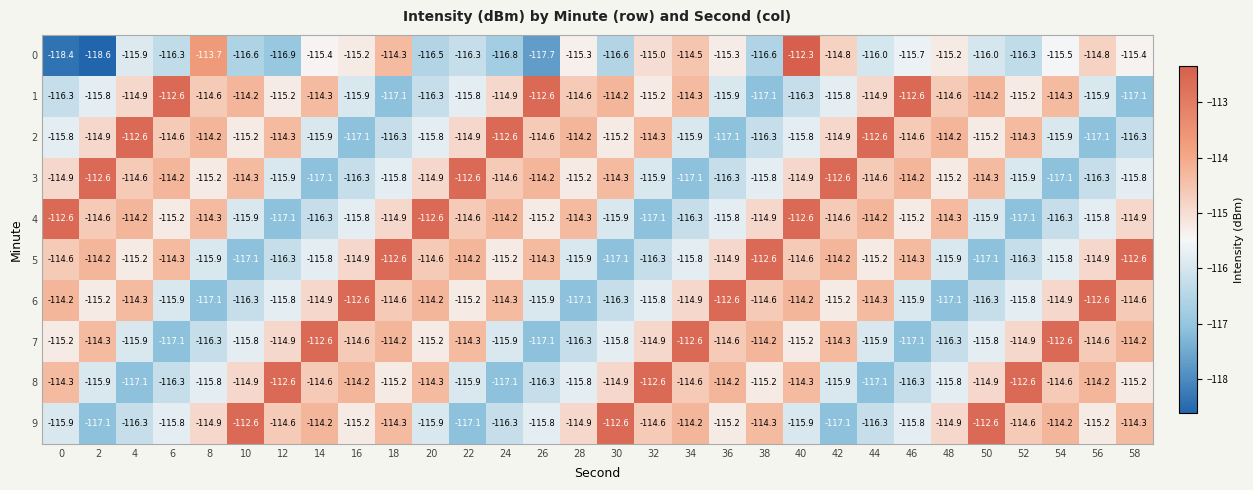

What is the approximate value of 9 at 40?

-115.9